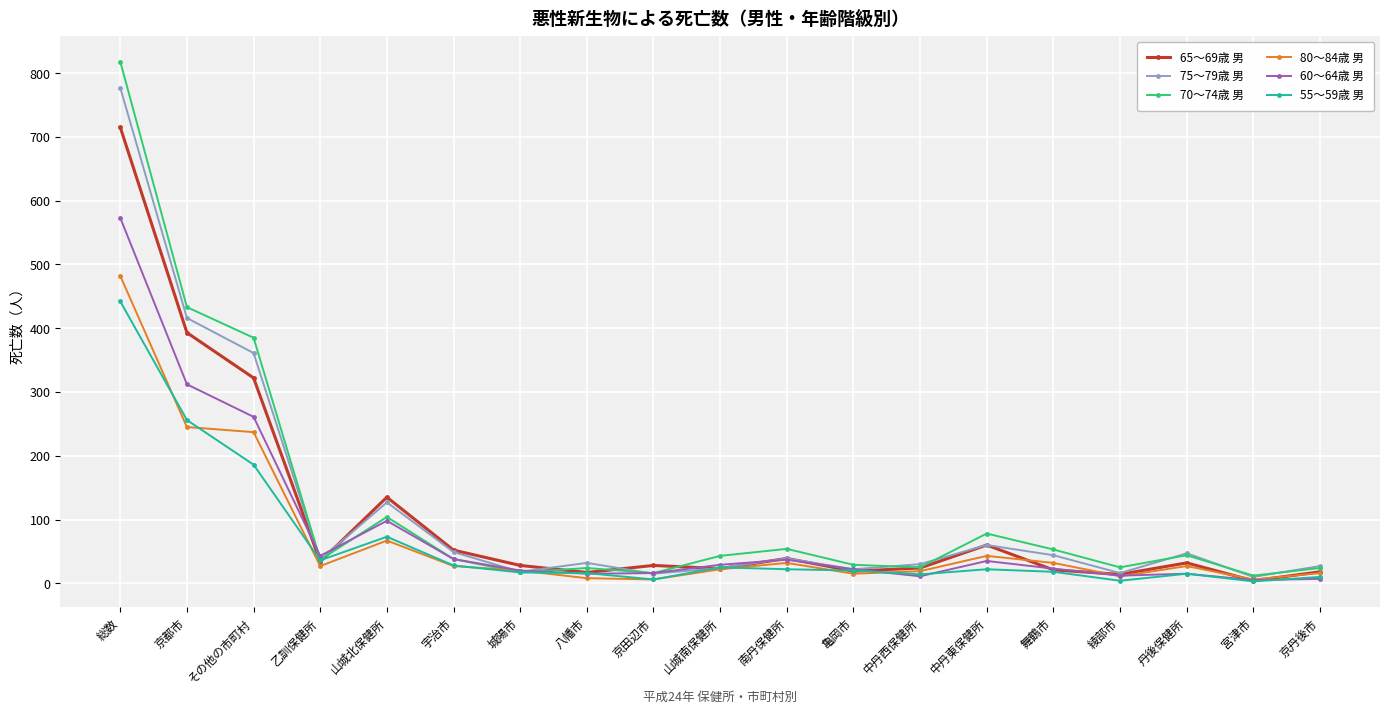

What is the total value across all series at 舞鶴市?

191